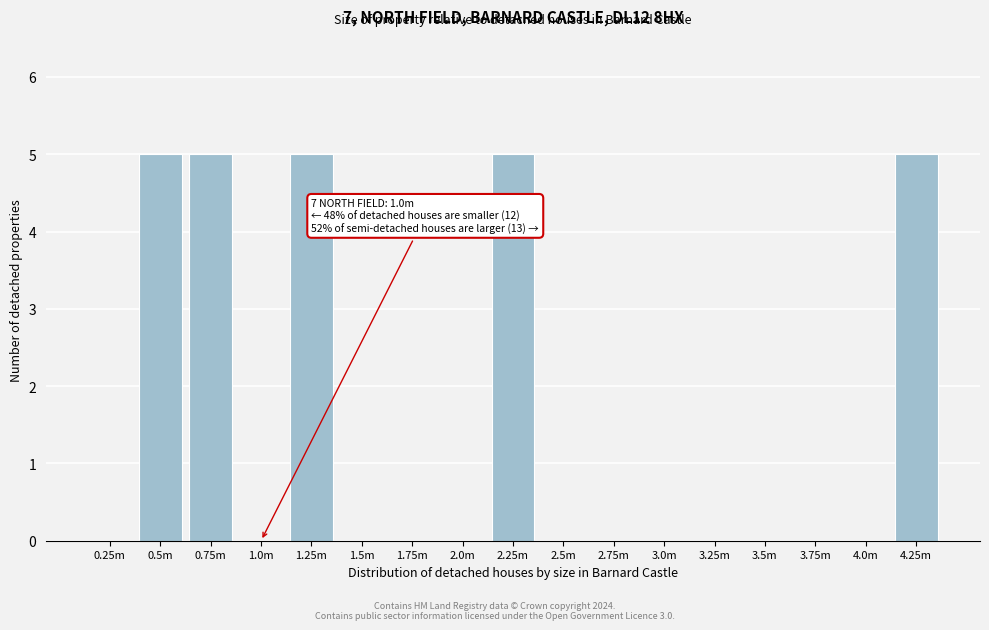

Reading left to right, transcribe all the data shown in this chart.

0.25m=0	0.5m=5	0.75m=5	1.0m=0	1.25m=5	1.5m=0	1.75m=0	2.0m=0	2.25m=5	2.5m=0	2.75m=0	3.0m=0	3.25m=0	3.5m=0	3.75m=0	4.0m=0	4.25m=5